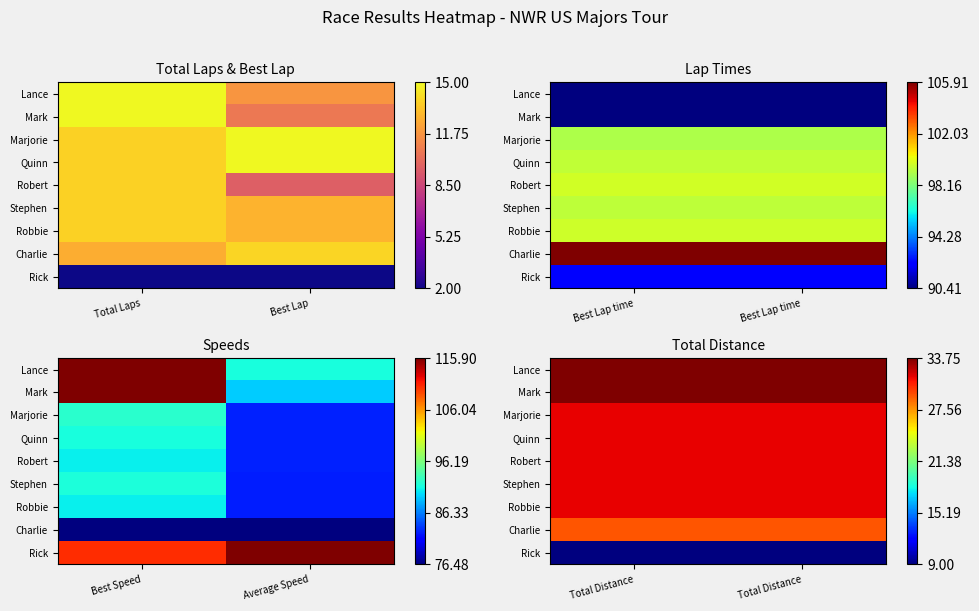

Which category has the highest value across all series?

Total Distance